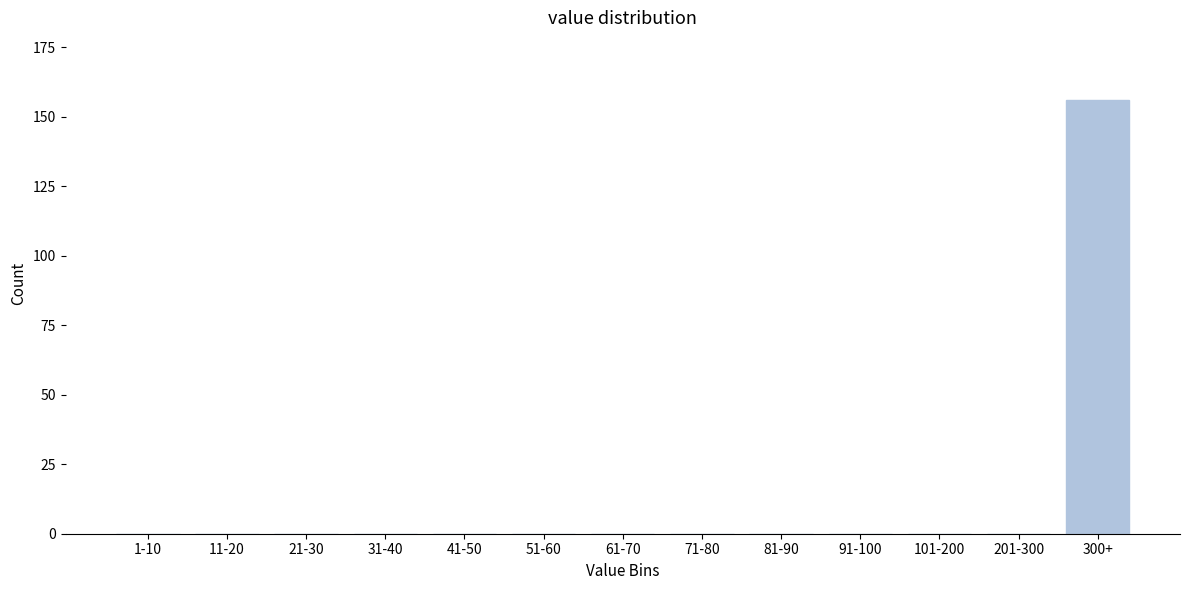

Reading left to right, extract all data points from this chart.

1-10=0	11-20=0	21-30=0	31-40=0	41-50=0	51-60=0	61-70=0	71-80=0	81-90=0	91-100=0	101-200=0	201-300=0	300+=156